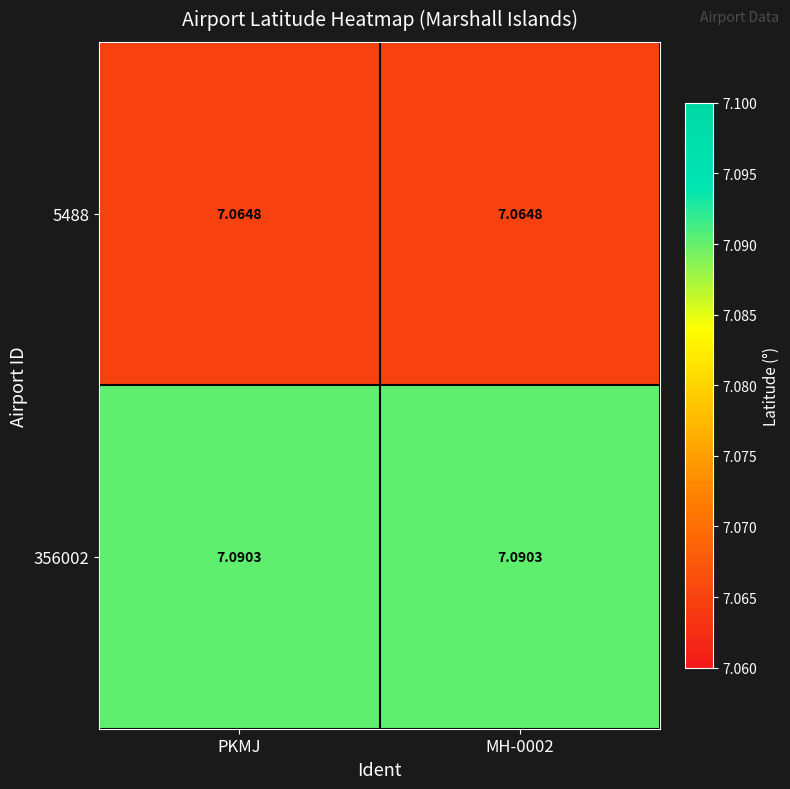

Is the value of 5488 at PKMJ greater than the value of 356002 at PKMJ?

No